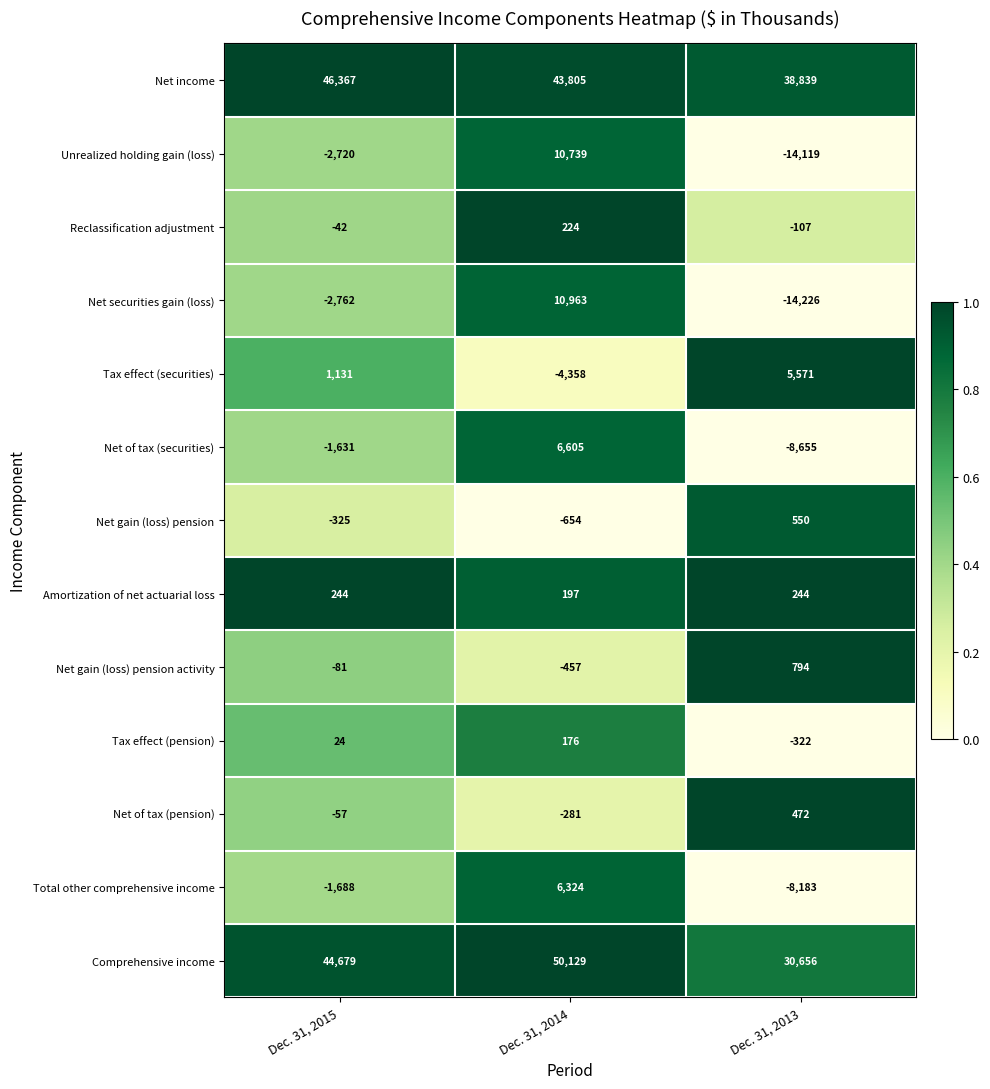

What is the sum of the Tax effect (securities) values at Dec. 31, 2014 and Dec. 31, 2013?

1213